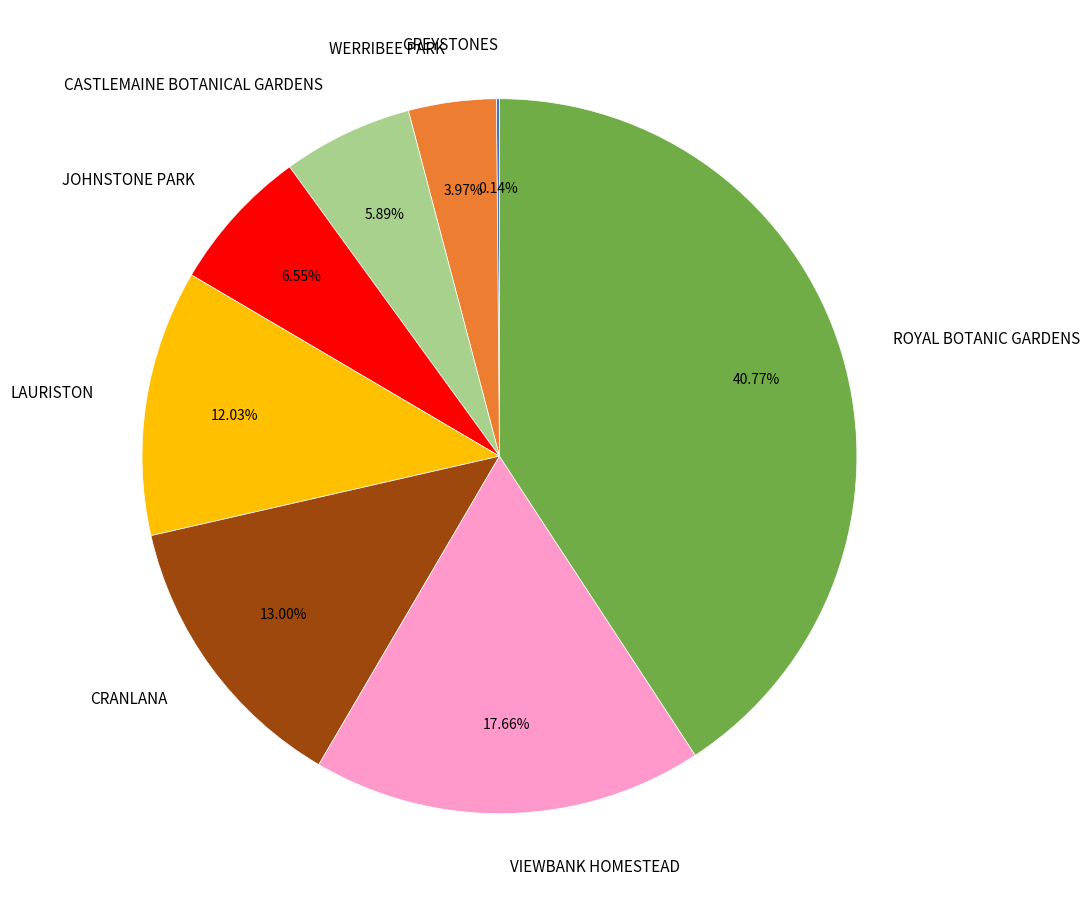

Does any single category account for the majority?

No